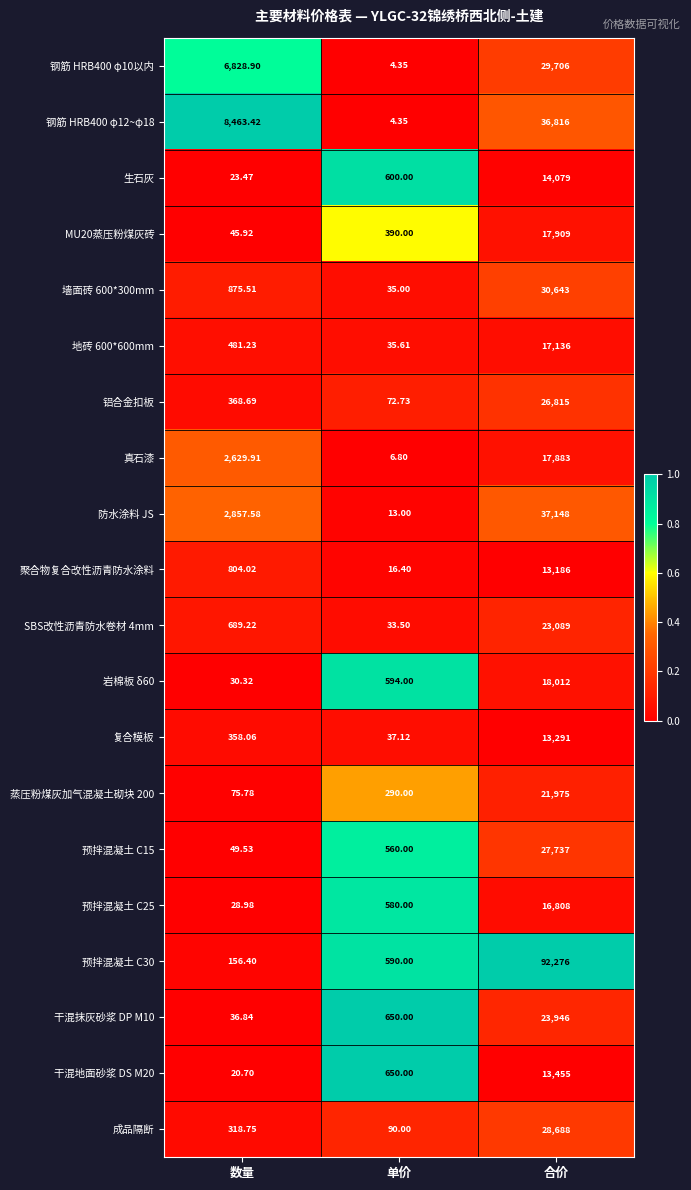

Rank the categories by 地砖 600*600mm value from lowest to highest.

单价, 数量, 合价